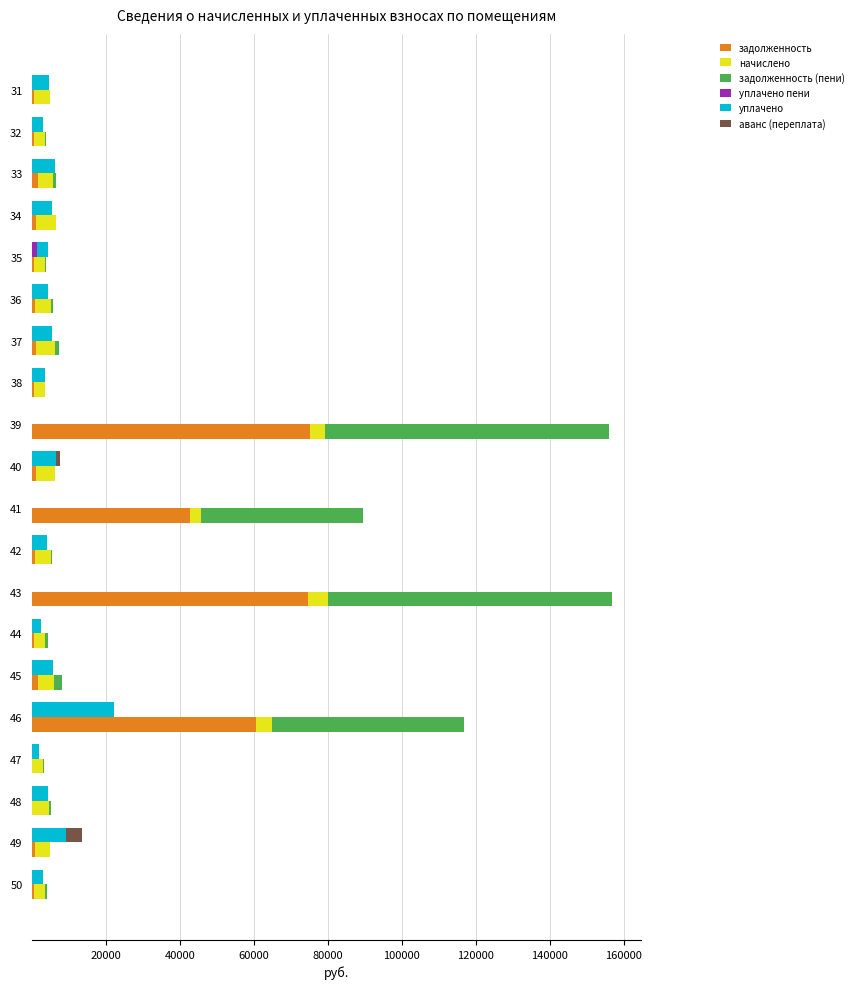

What are all the series names shown in the legend?

задолженность, начислено, задолженность (пени), уплачено пени, уплачено, аванс (переплата)